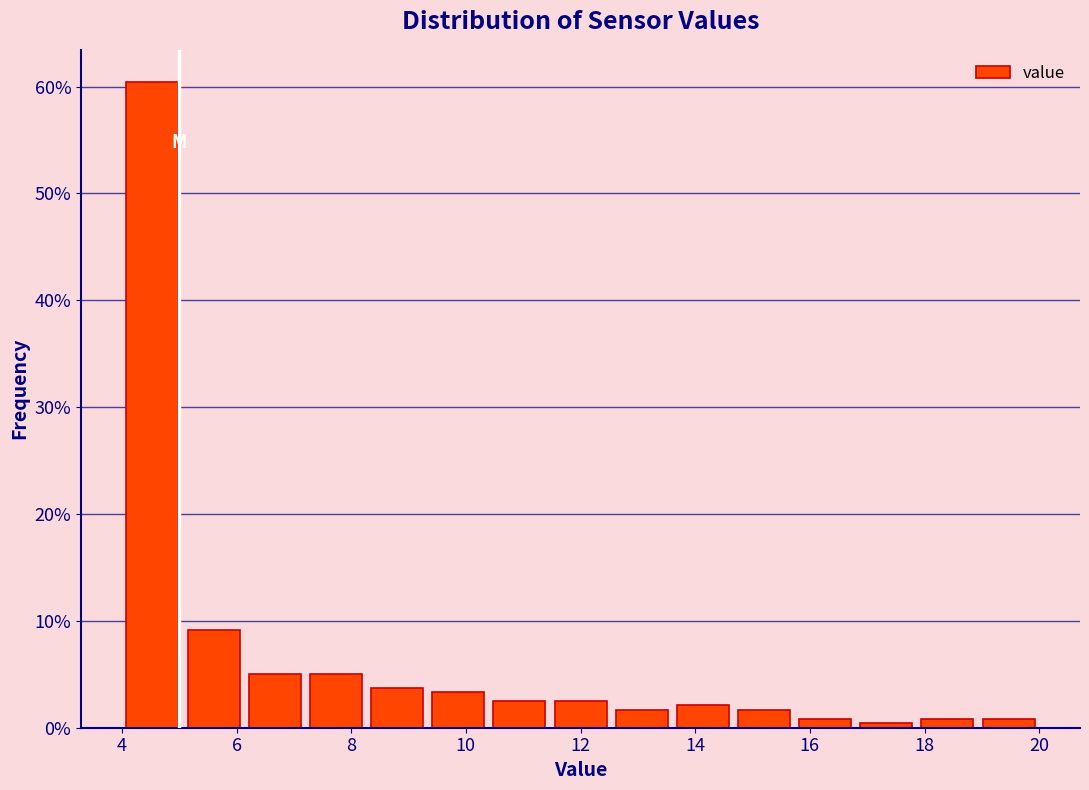

Which range on the x-axis has the tallest bar?

4.0 to 5.0